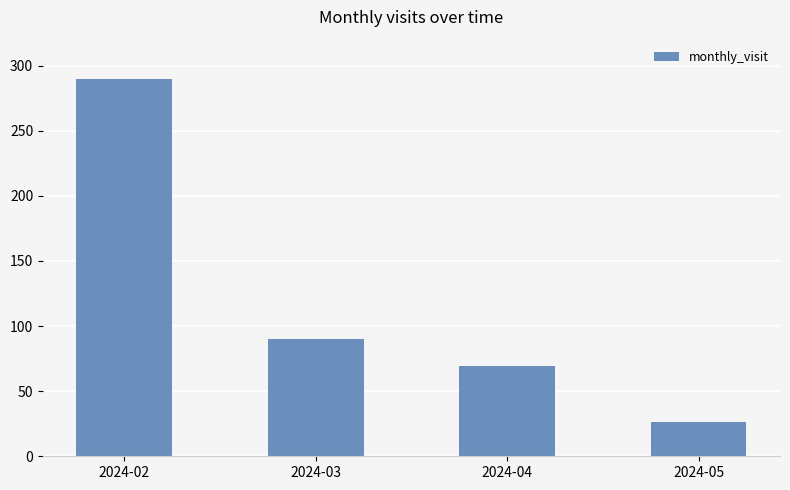

Which has a higher value, 2024-03 or 2024-02?

2024-02